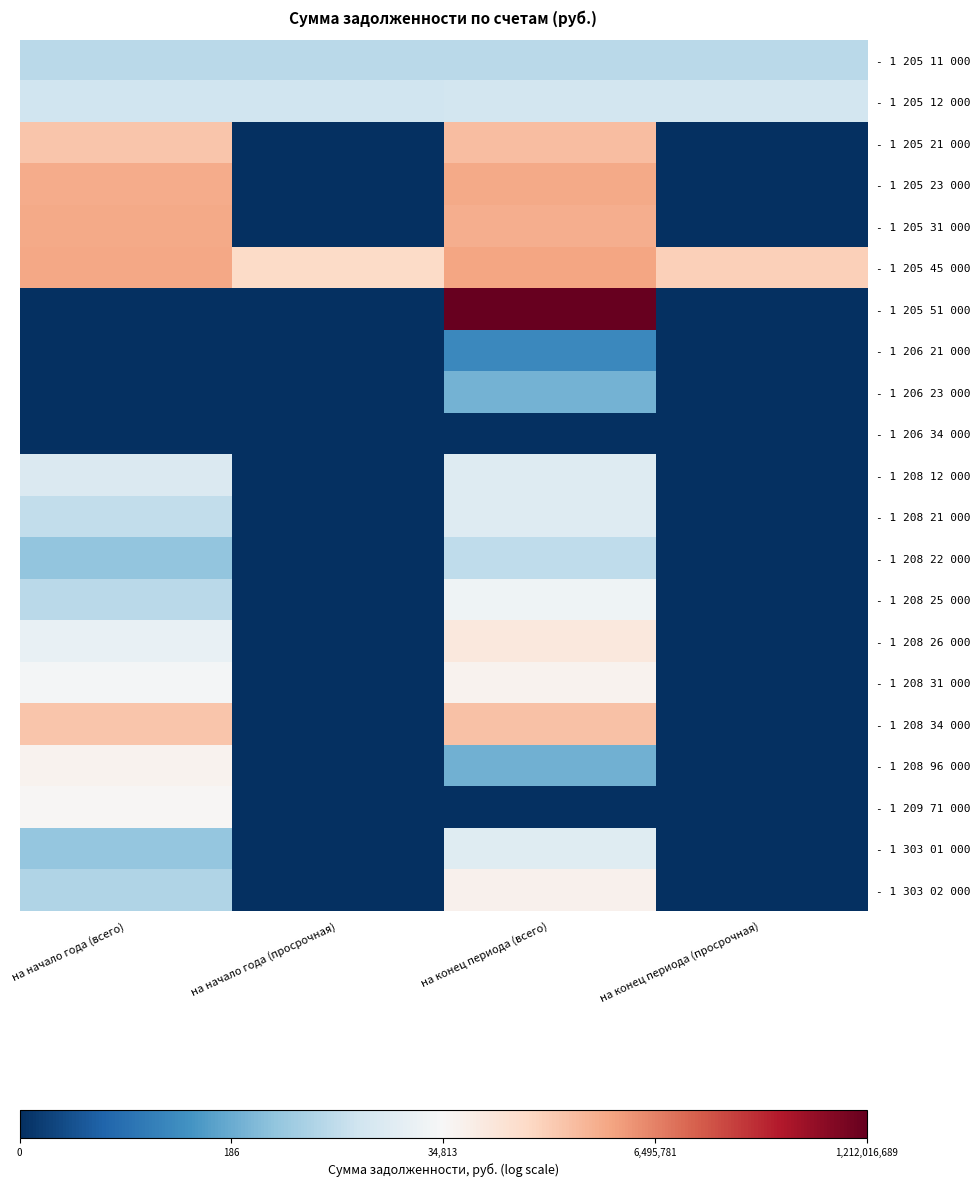

What is the total value across all series at на конец периода (всего)?

200.7